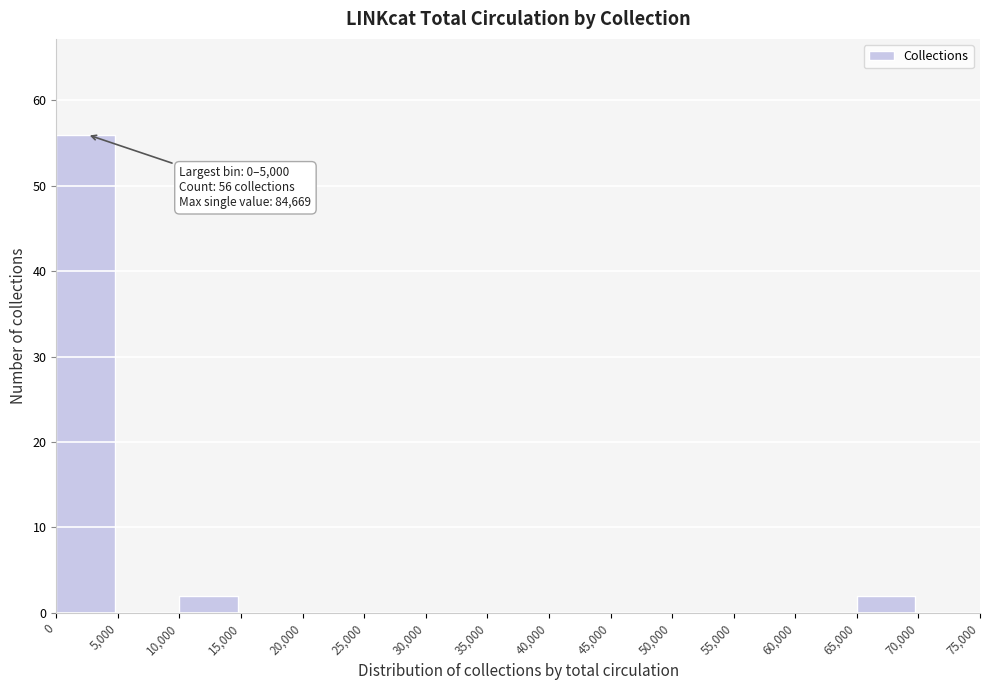

Which range on the x-axis has the tallest bar?

0 to 5,000